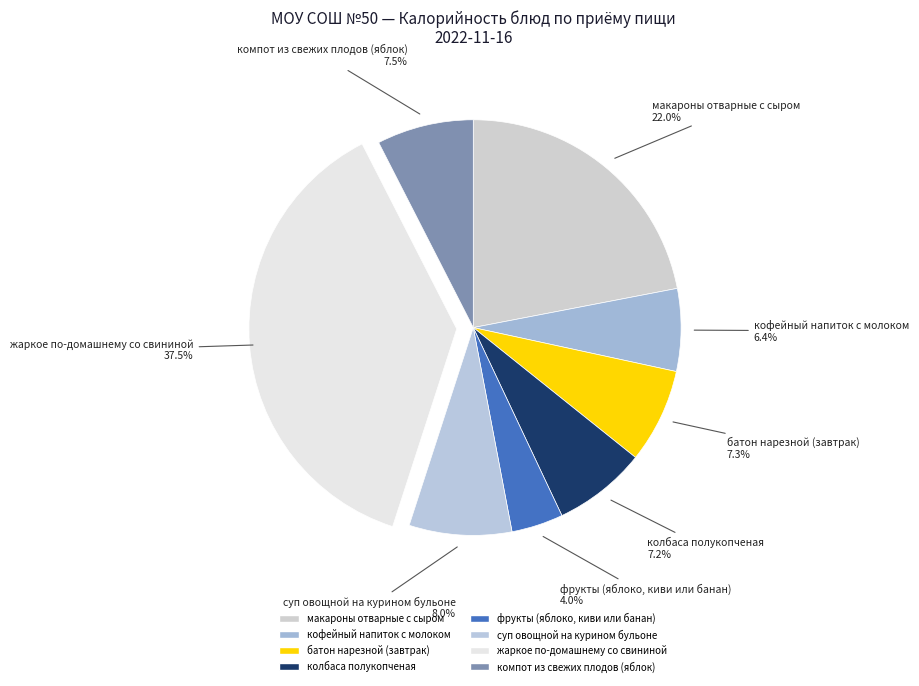

To the nearest percent, what percentage of the pie is кофейный напиток с молоком?

6%